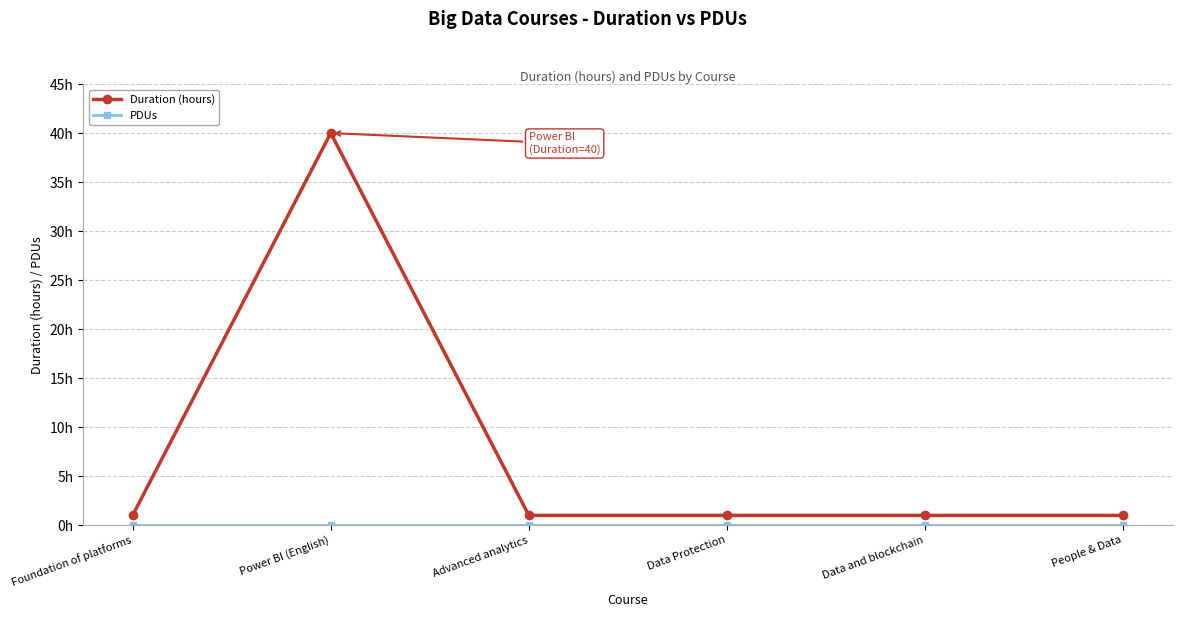

At which label does PDUs reach its peak?

Foundation of platforms